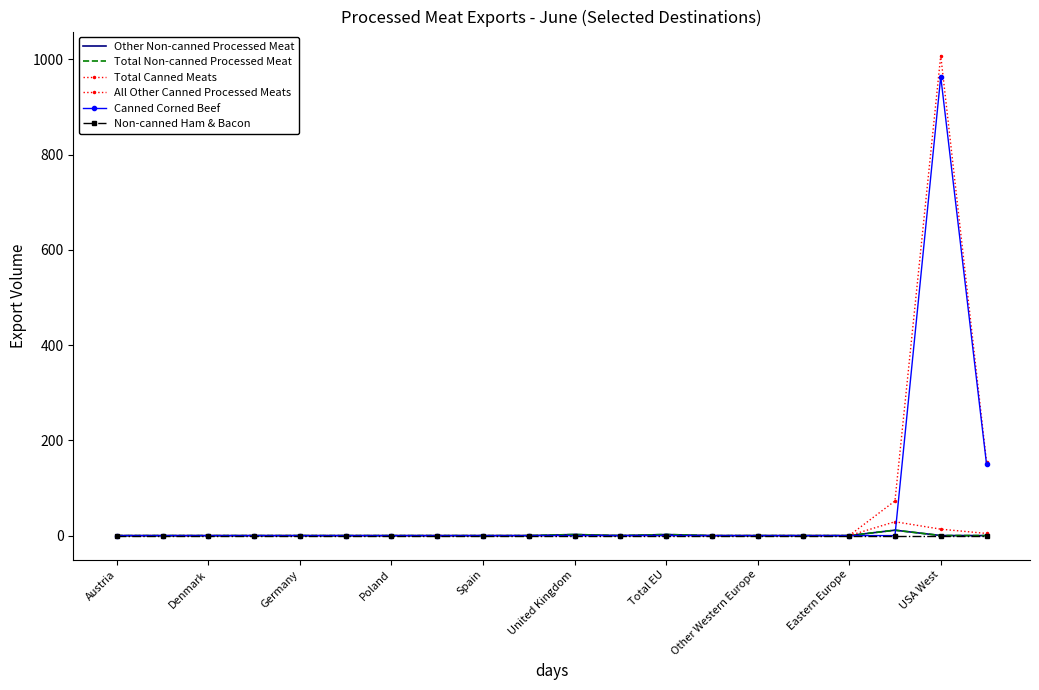

True or false: Total Canned Meats has more than 1 interior local peaks.

False